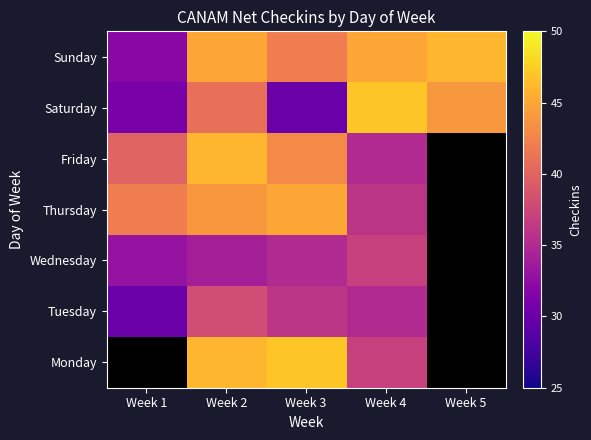

At which label does Sunday reach its peak?

Week 5